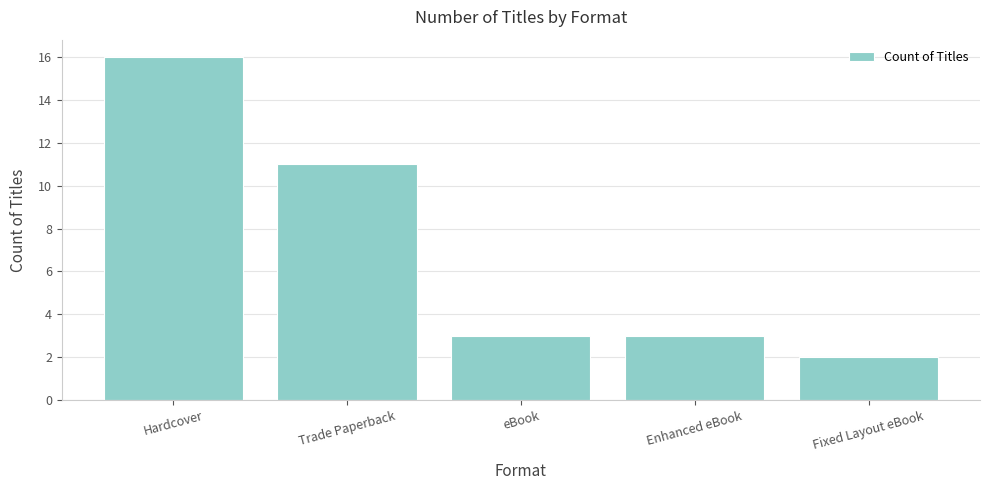

How many distinct data groups are displayed?

1